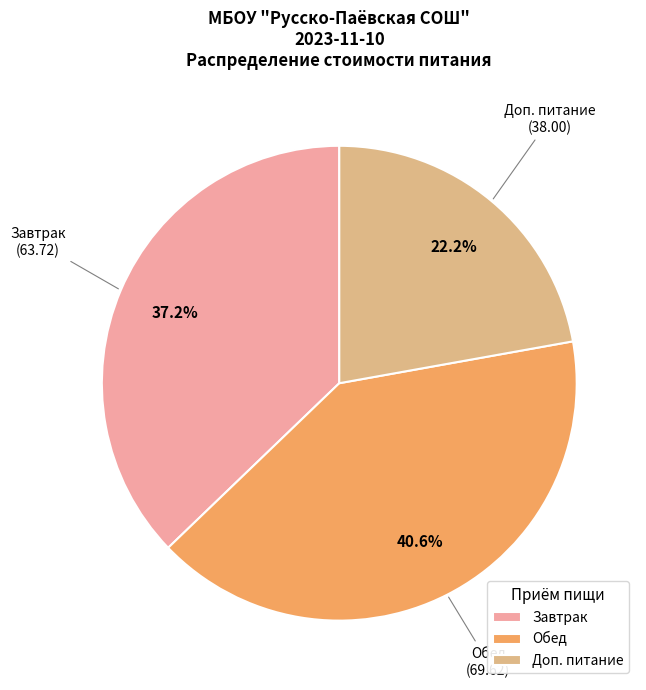

What is the largest slice in the pie chart?

Обед